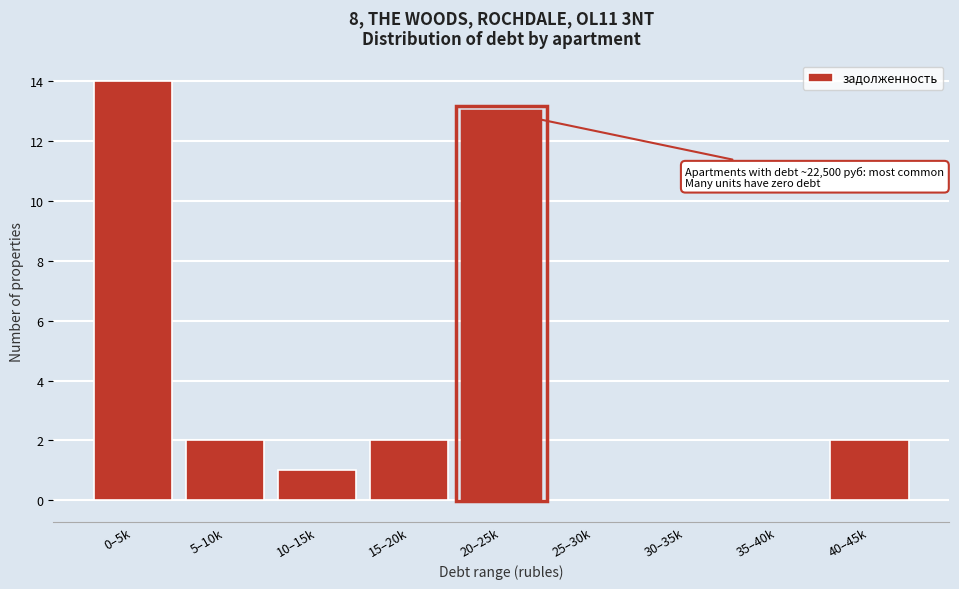

Reading left to right, what are all the values shown in this chart?

0–5k=14	5–10k=2	10–15k=1	15–20k=2	20–25k=13	25–30k=0	30–35k=0	35–40k=0	40–45k=2